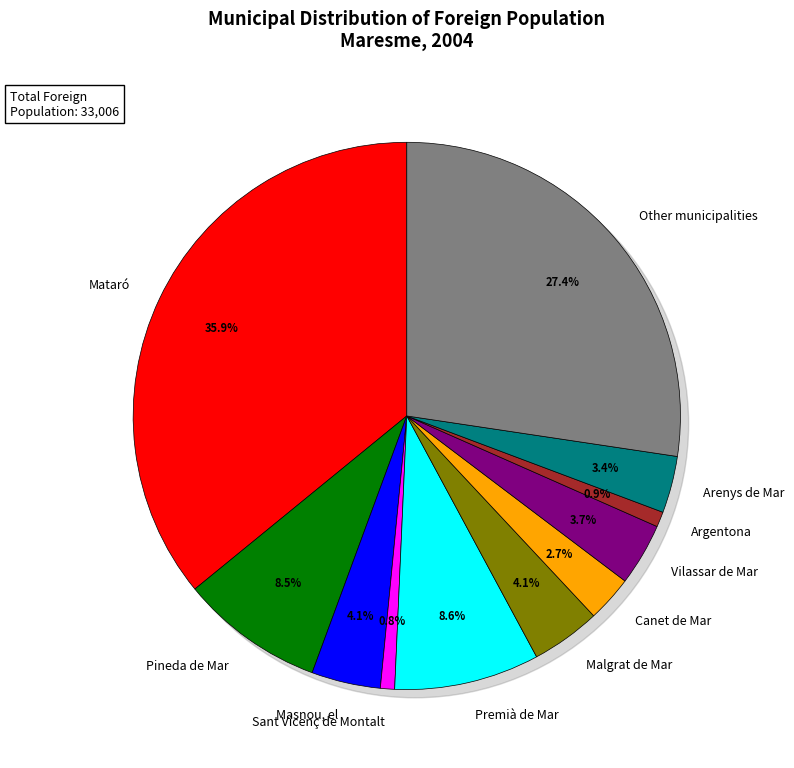

To the nearest percent, what portion does Masnou, el represent?

4%